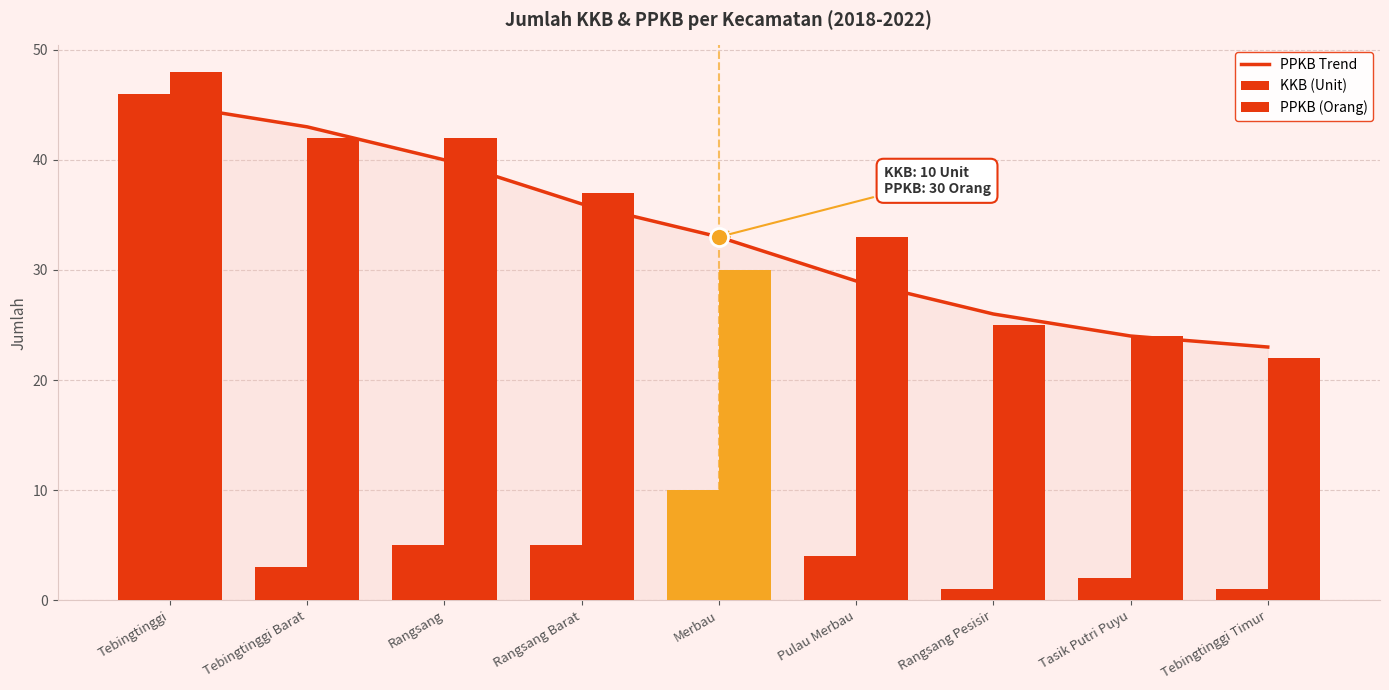

Is it true that PPKB (Orang) equals 25 at Rangsang?

False